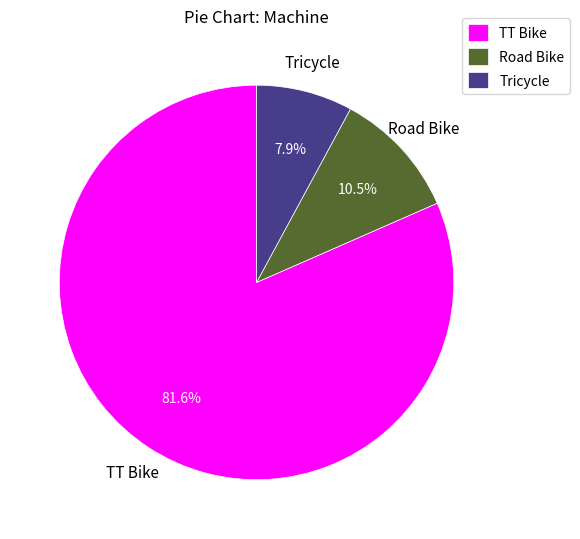

Is it true that Road Bike is 4% of the pie?

False